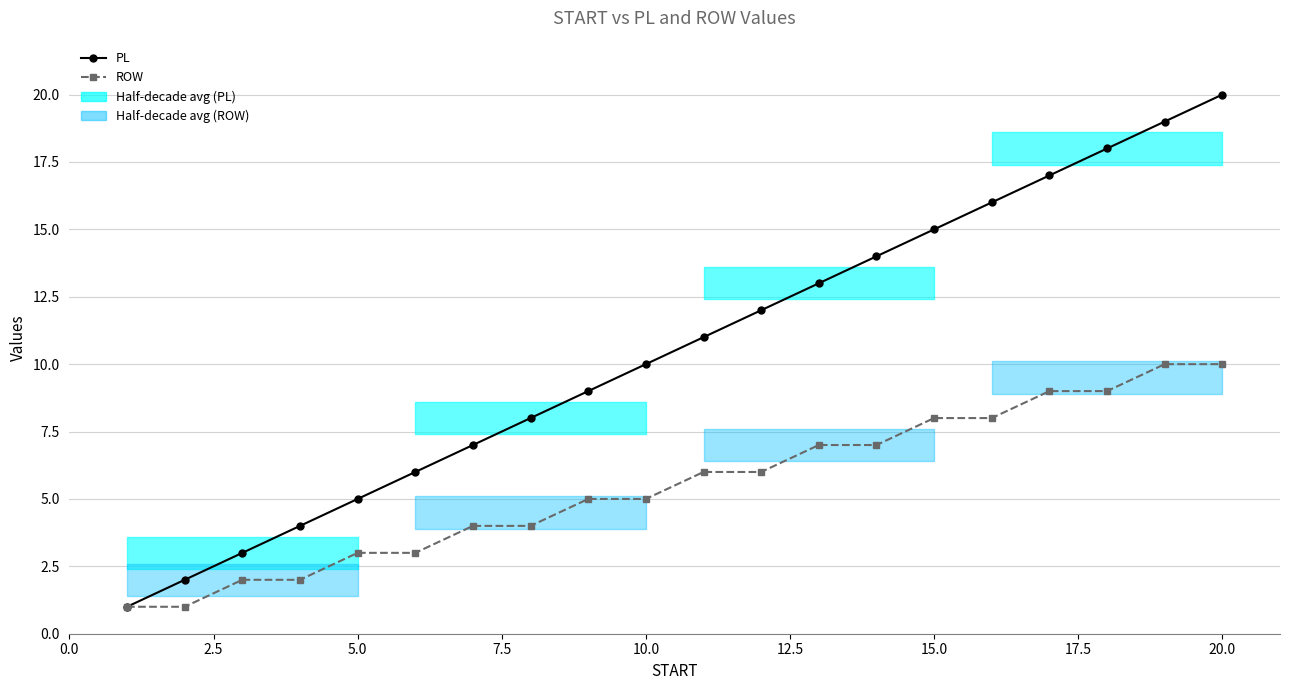

What is the minimum value for ROW?

1